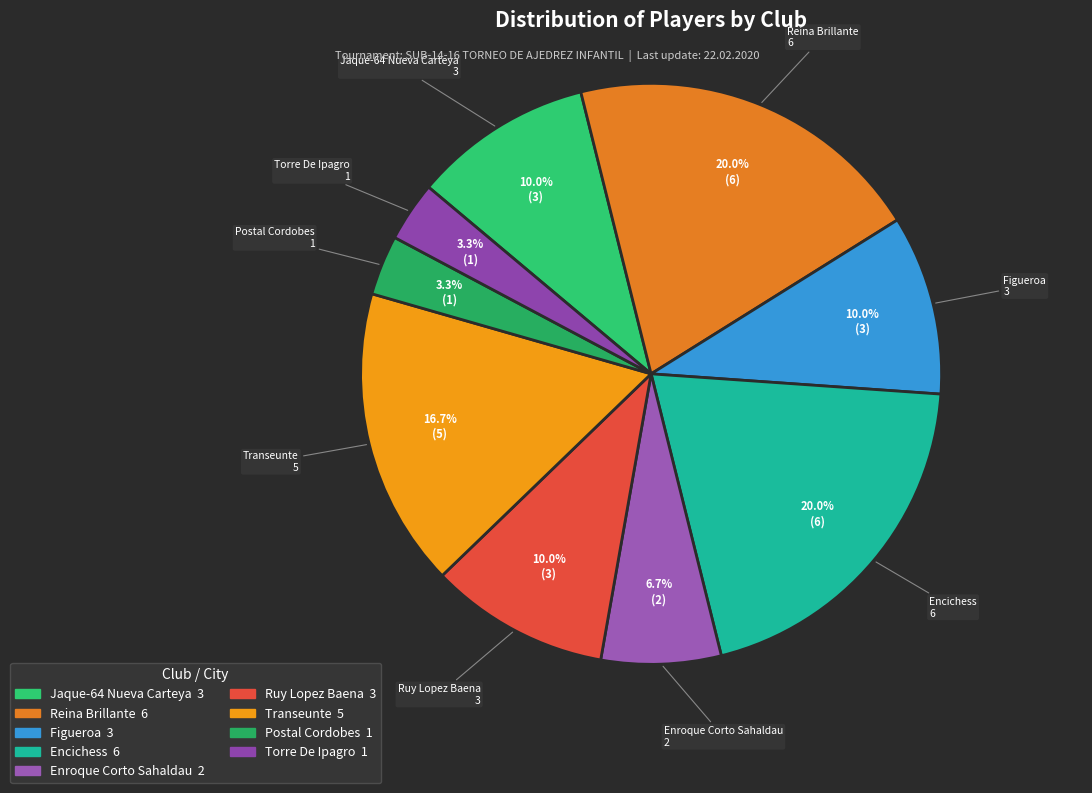

To the nearest percent, what percentage of the pie is Transeunte?

17%